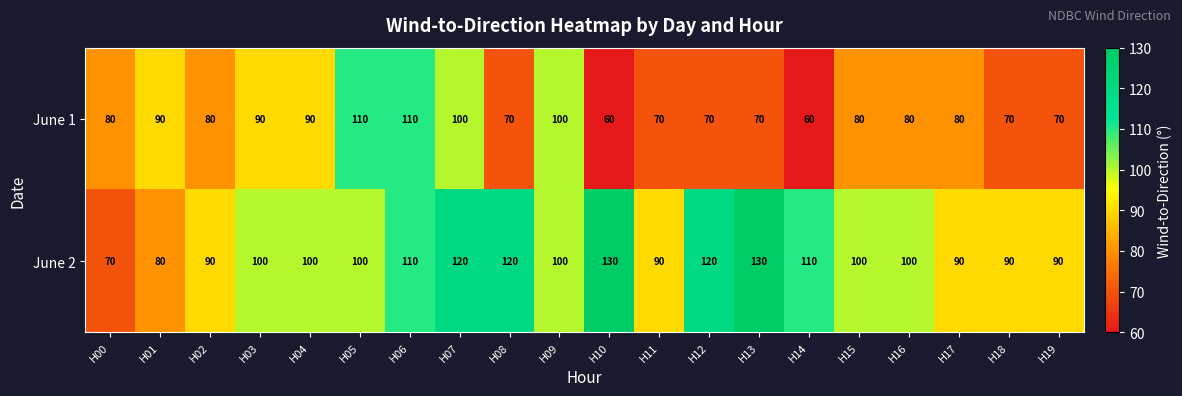

What is the approximate value of June 1 at H07, to the nearest 10?

100